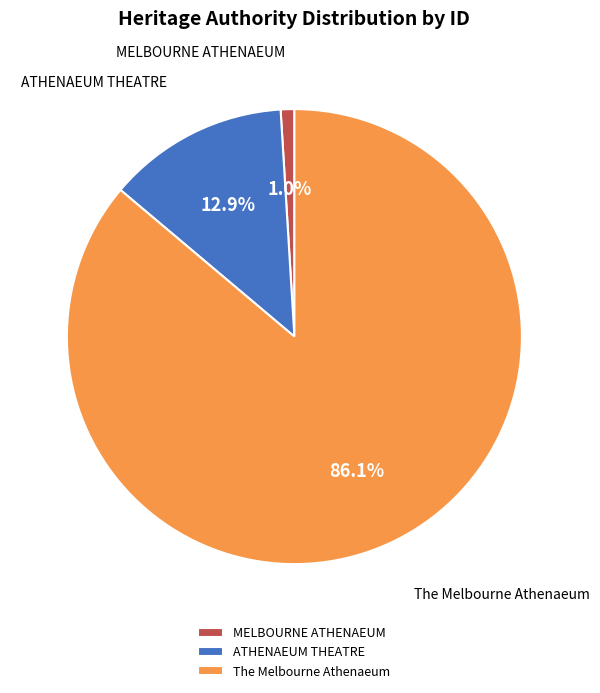

What percentage is the MELBOURNE ATHENAEUM slice, to the nearest percent?

1%